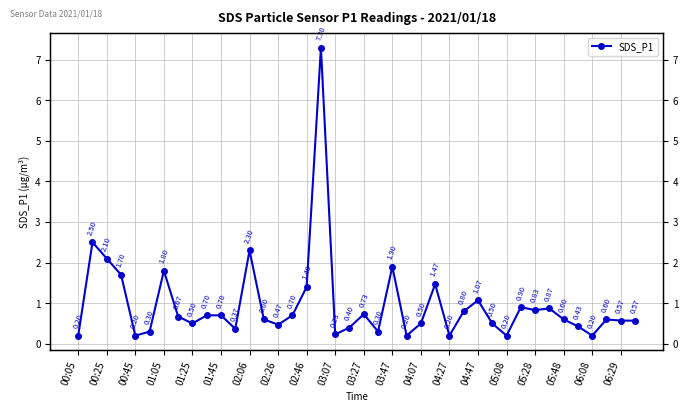

How many interior local peaks (higher than both neighbors) does the data have?

11